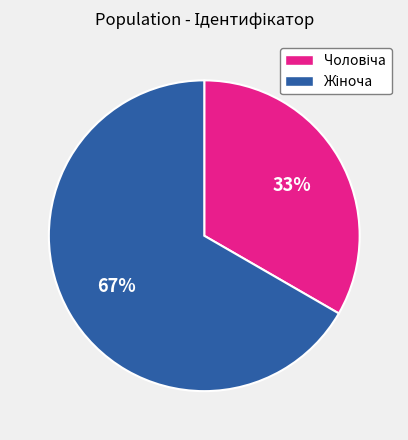

To the nearest percent, what is the average slice percentage?

50%